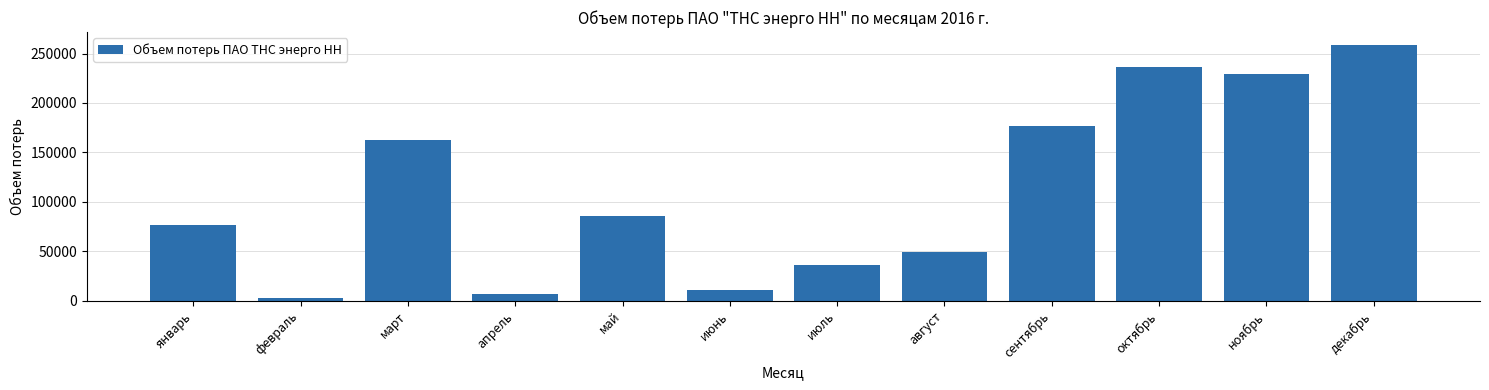

Reading left to right, extract all data points from this chart.

77018	2981	163025	7045	85422	11049	36021	49309	176407	236182	229003	258791